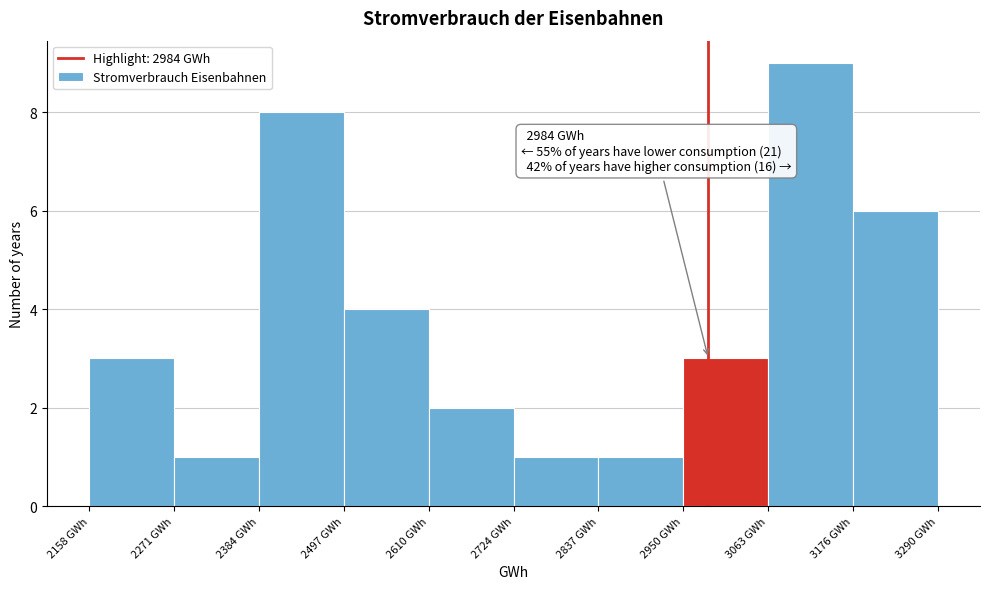

Over which range of the x-axis is the bar tallest?

3060 to 3180